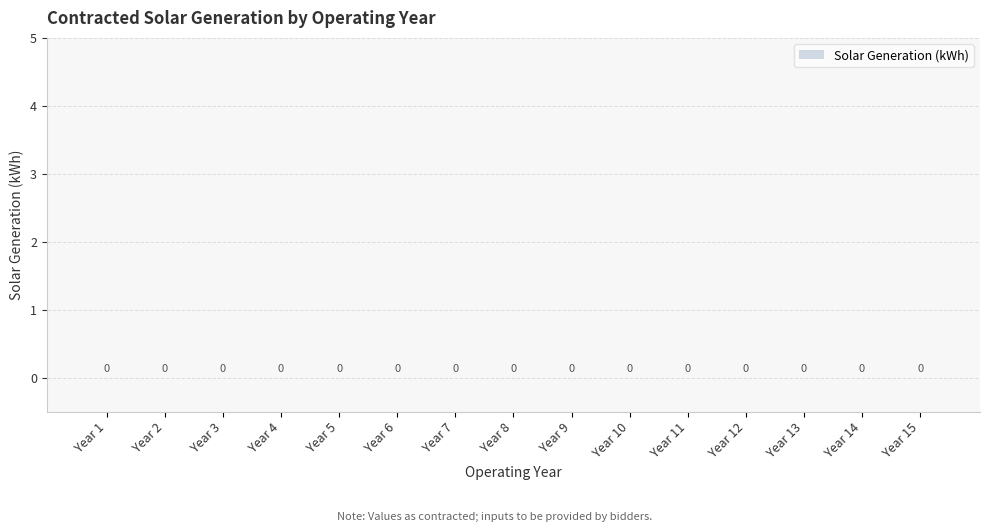

How many bars are there in total?

15